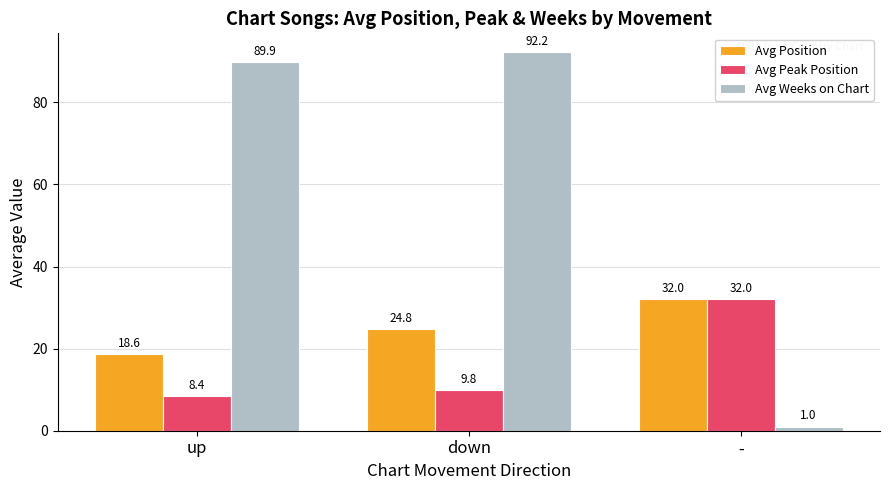

At which category does the chart reach its minimum across all series?

-